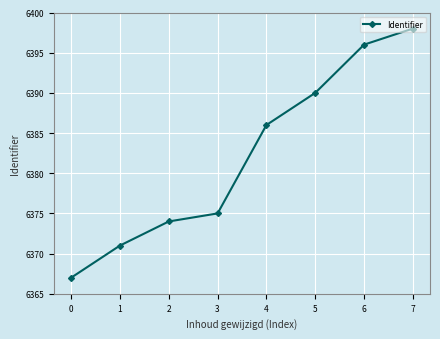

At which label is the value closest to 5106382?

4